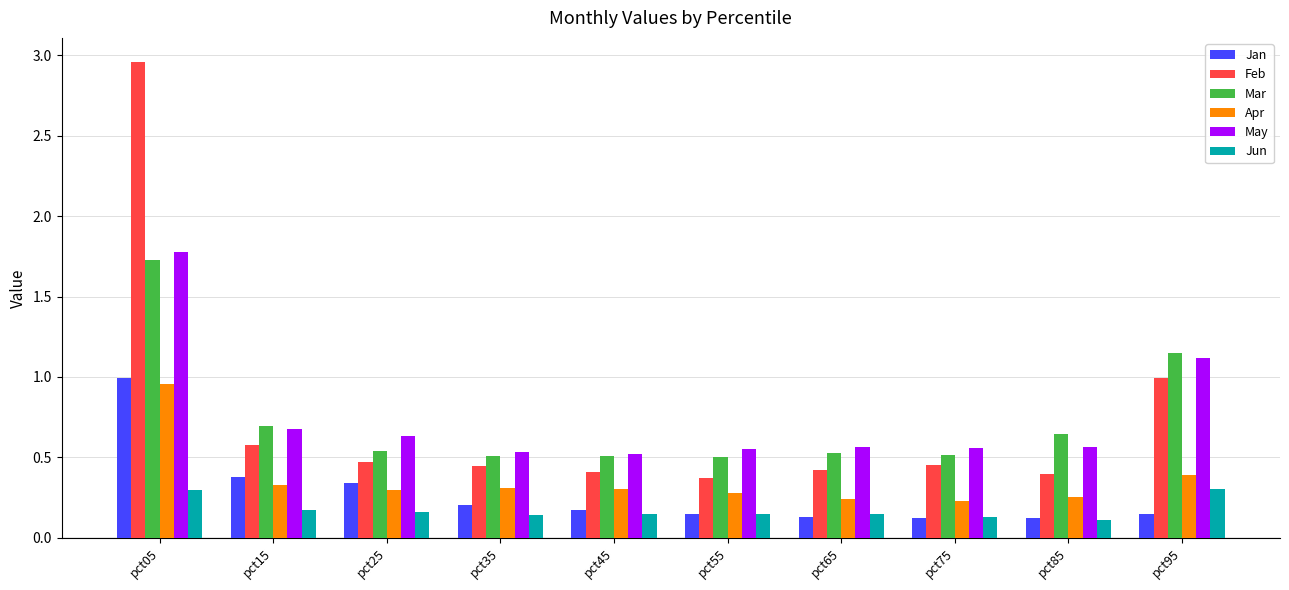

How many groups of bars are there?

10